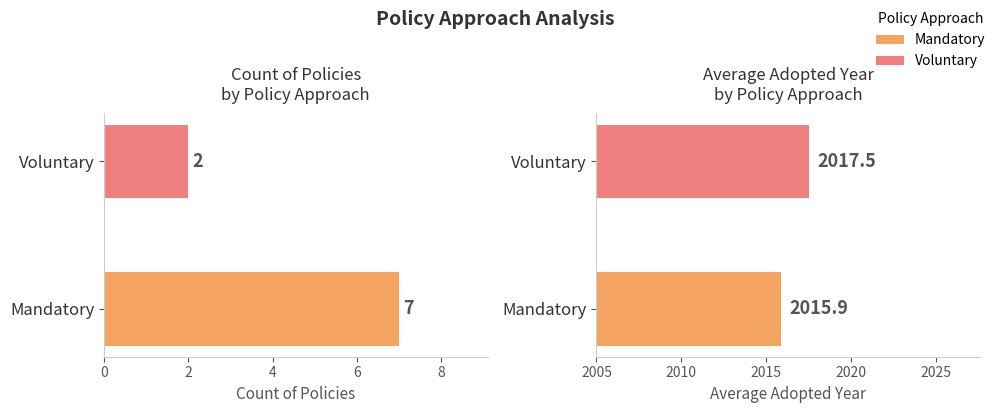

How many bars are there in total?

4